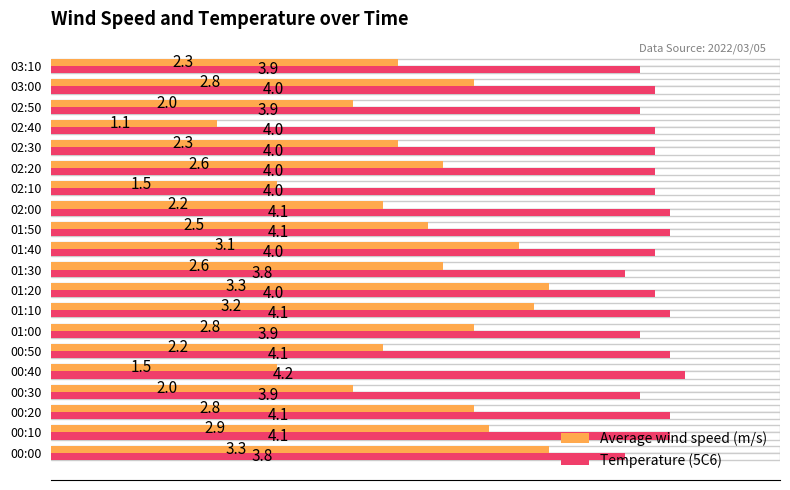

The value of Temperature (5C6) at 00:30 is 5.4. True or false?

False